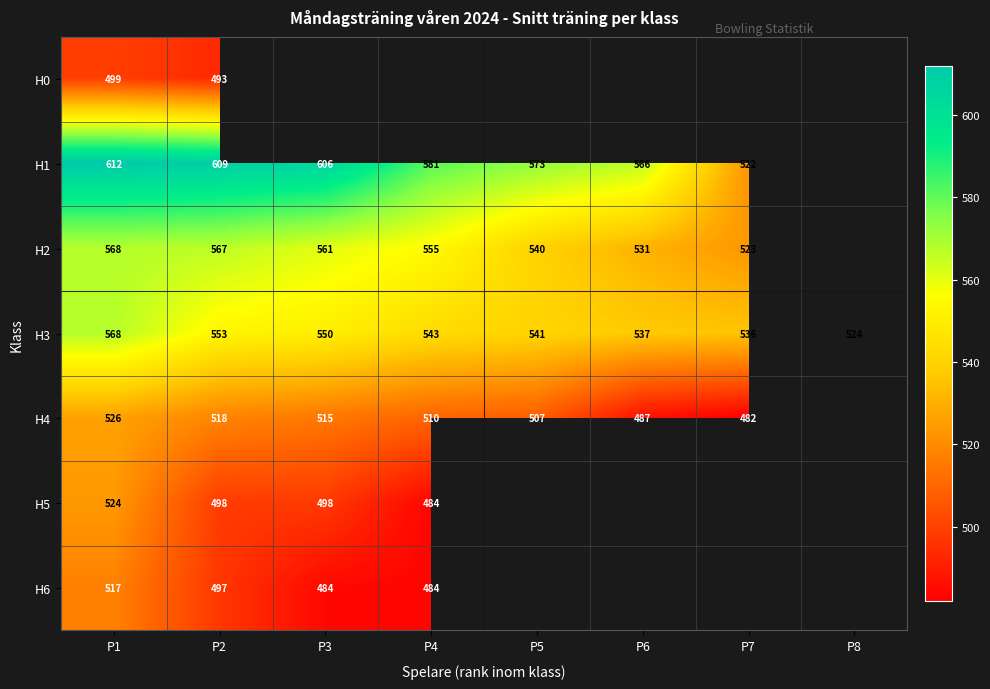

At which category does the chart reach its minimum across all series?

P7